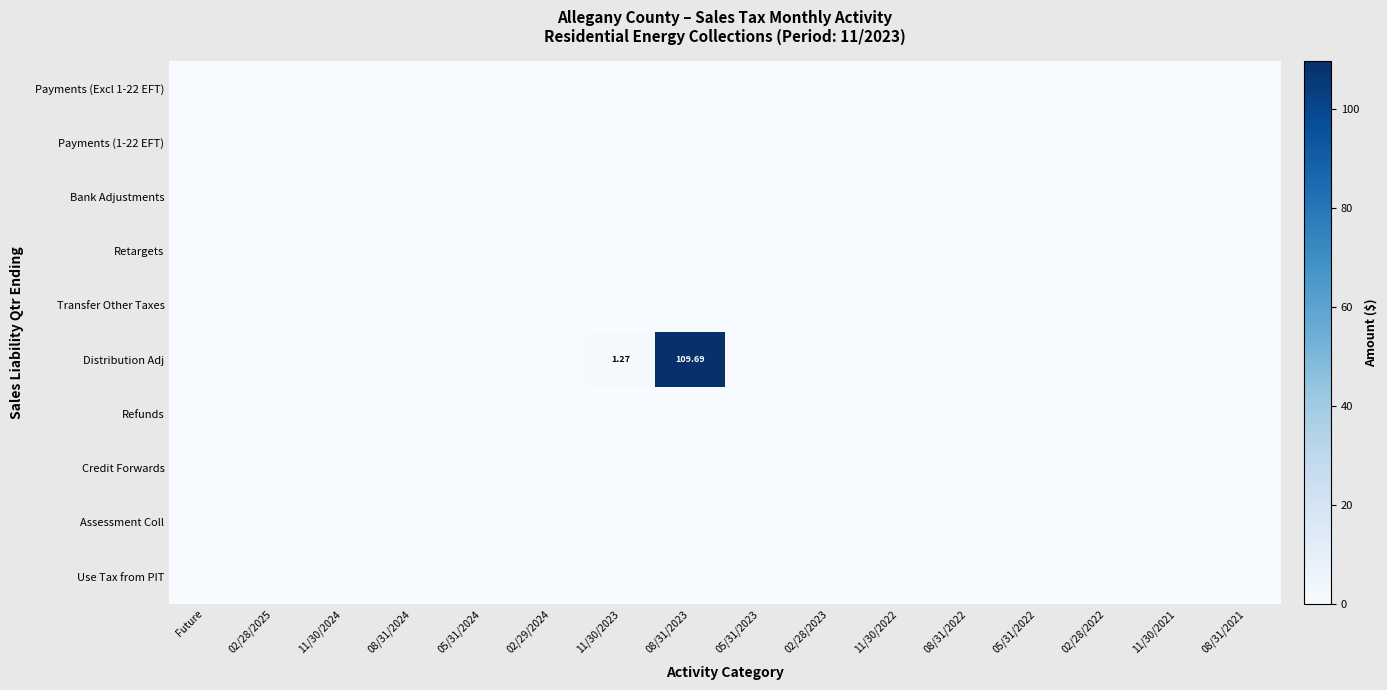

True or false: Assessment Coll has a value of 0.0 at 05/31/2023.

True